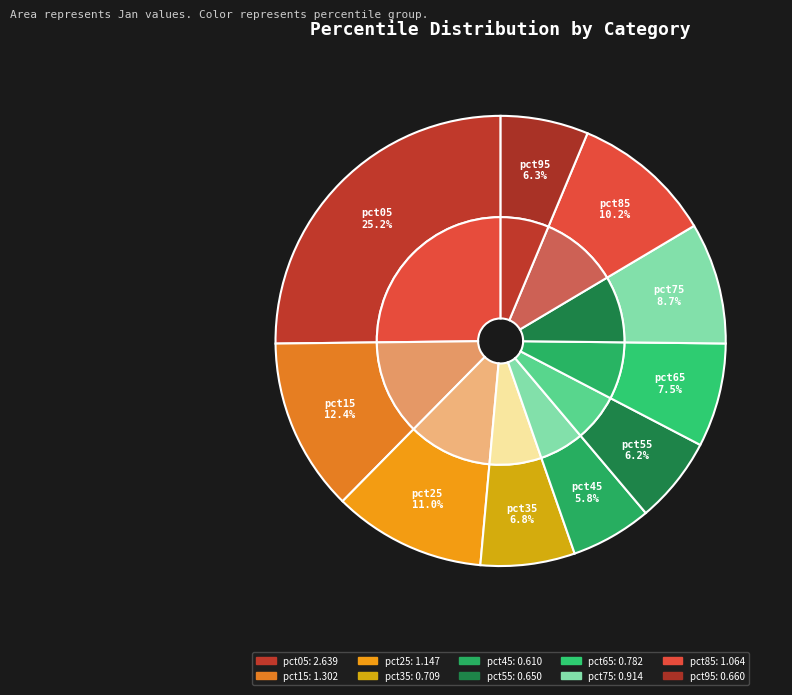

What is the smallest slice in the pie chart?

pct45